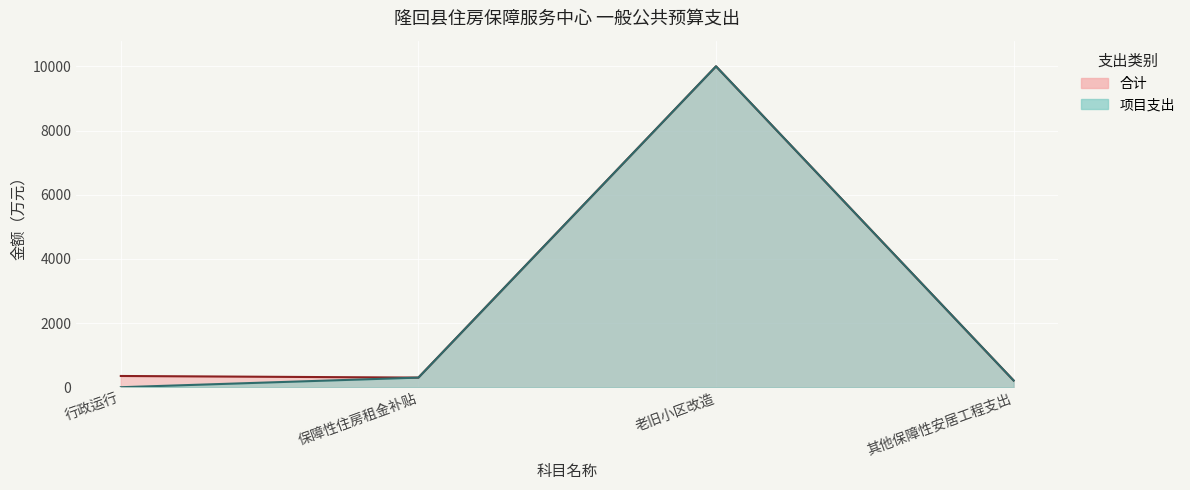

Reading left to right, what are all the values shown in this chart?

合计: 350.5	300.0	10000.0	210.0
项目支出: 0.0	300.0	10000.0	210.0